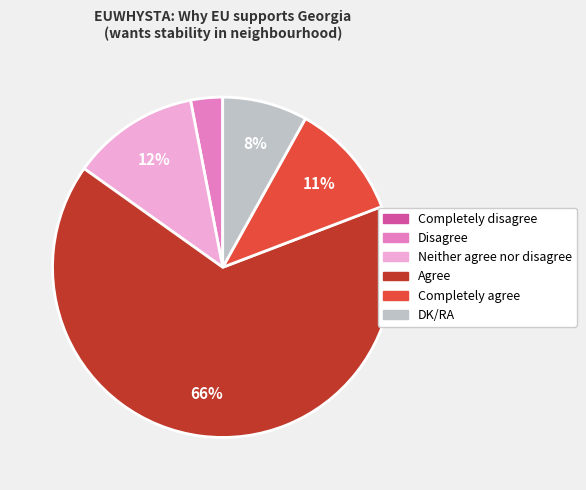

What percentage is the DK/RA slice, to the nearest percent?

8%